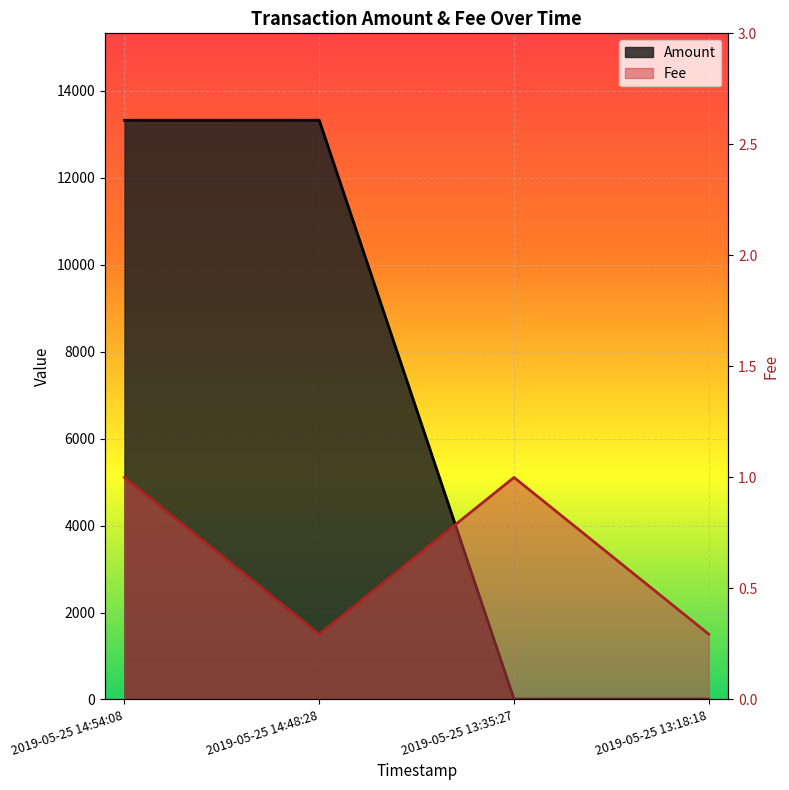

What is the total value across all series at 2019-05-25 13:18:18?

10.3